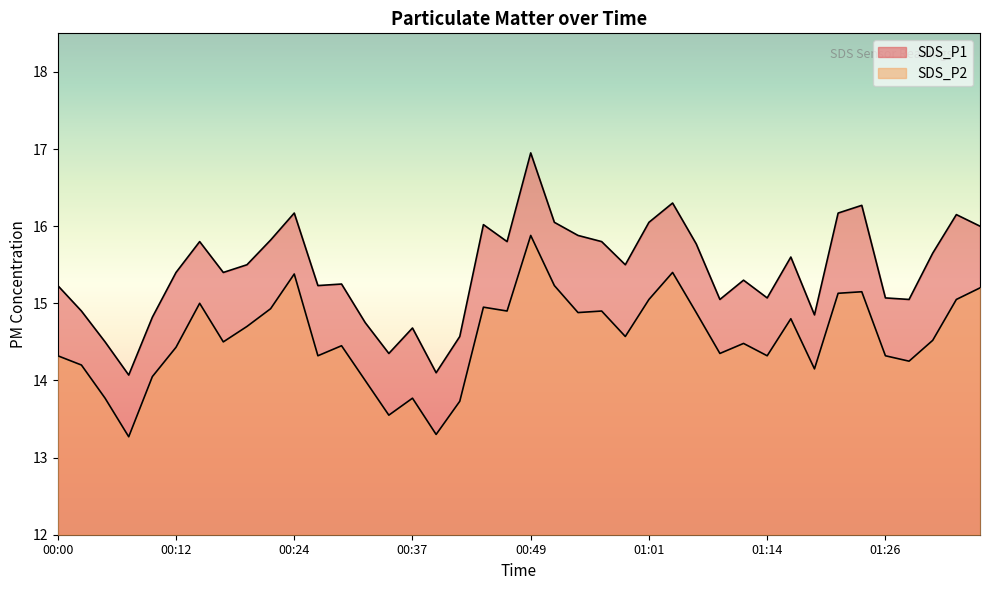

At 00:47, list the series in order from largest to smallest.

SDS_P1, SDS_P2